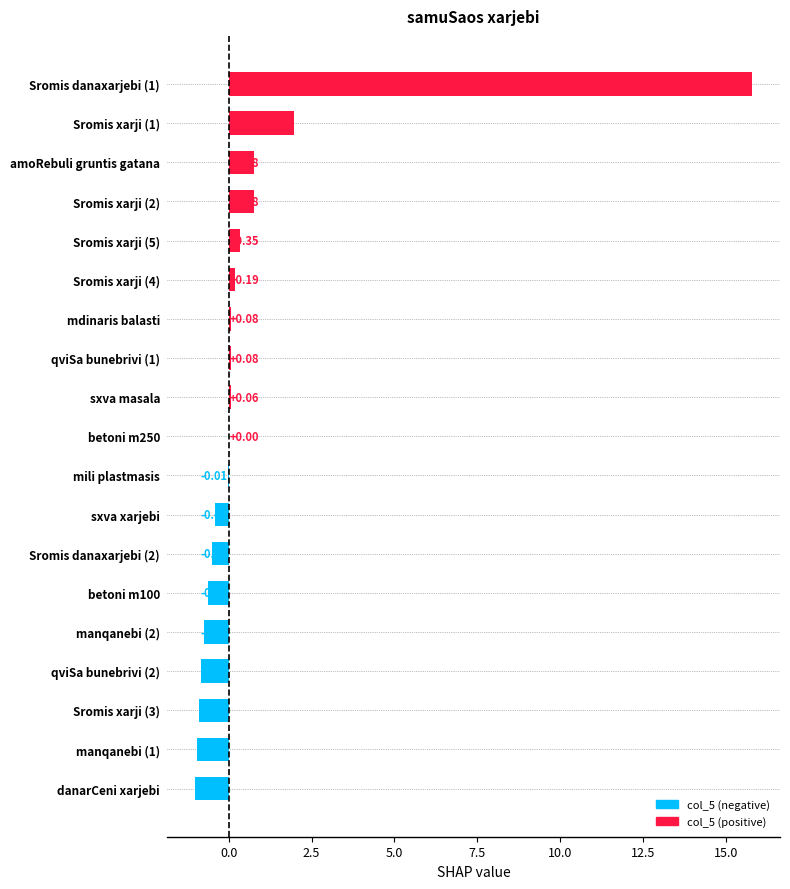

What is the sum of the values at Sromis xarji (1) and manqanebi (2)?

1.2